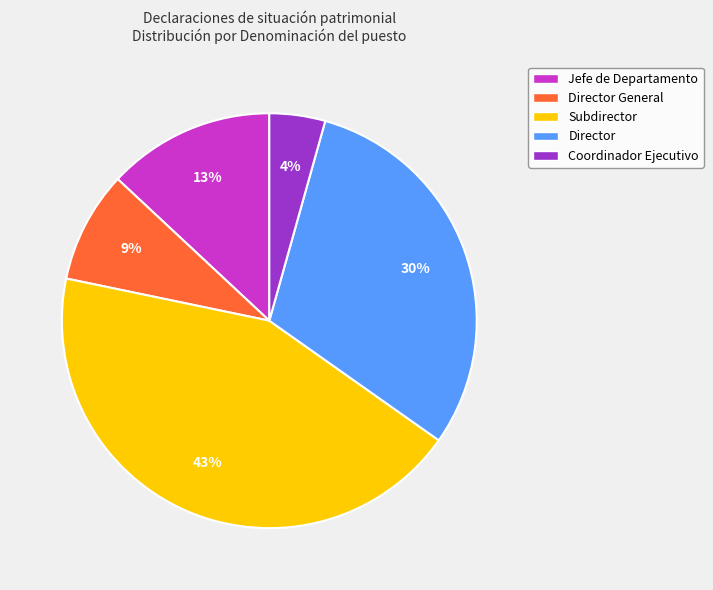

To the nearest percent, what is the average slice percentage?

20%